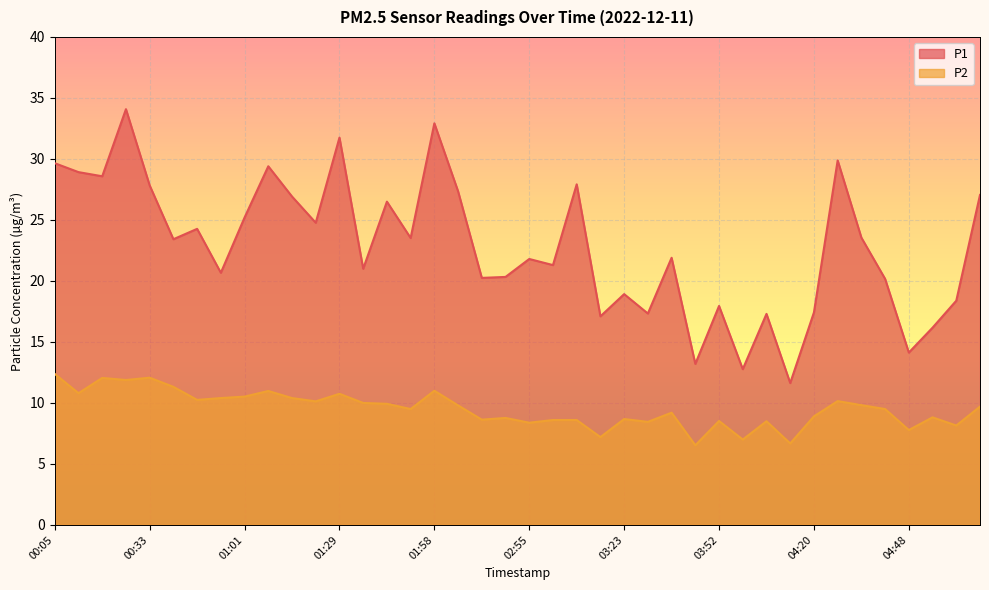

What value does the P1 series have at 03:09?

27.9